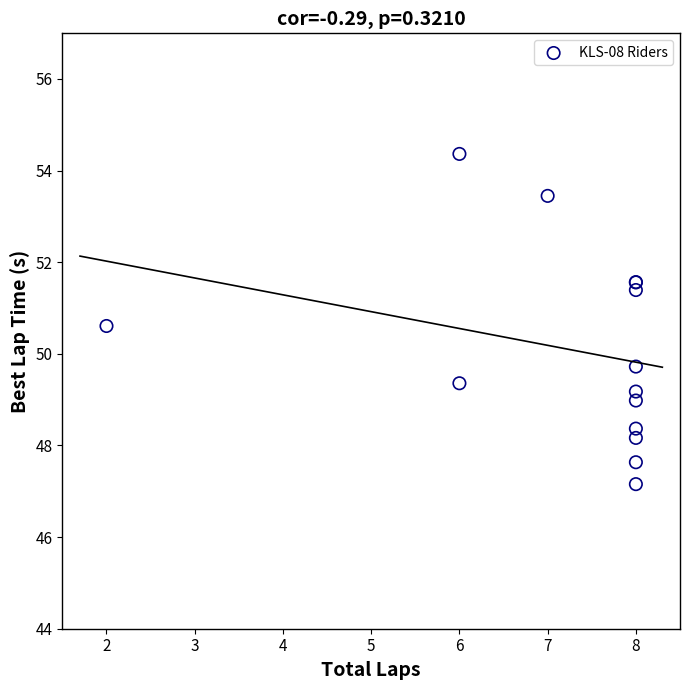

What Y value in the scatter plot is closest to 50?

49.7